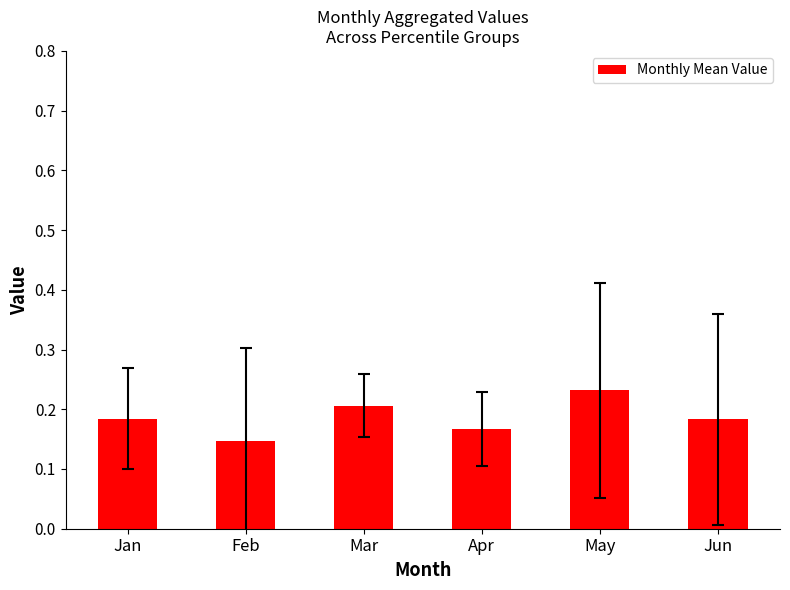

Which has a higher value, Feb or Jan?

Jan